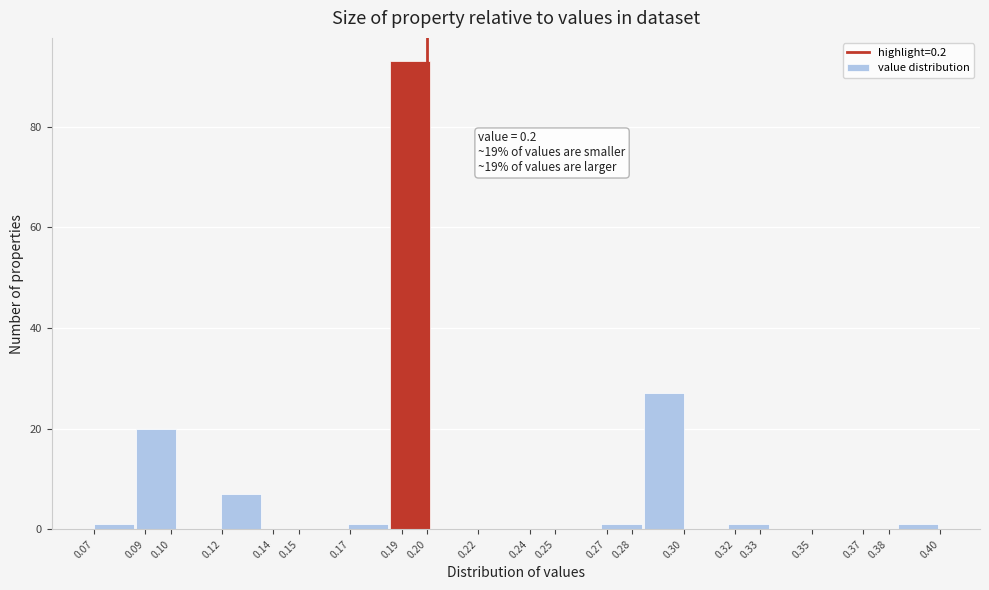

Which range on the x-axis has the tallest bar?

0.186 to 0.202